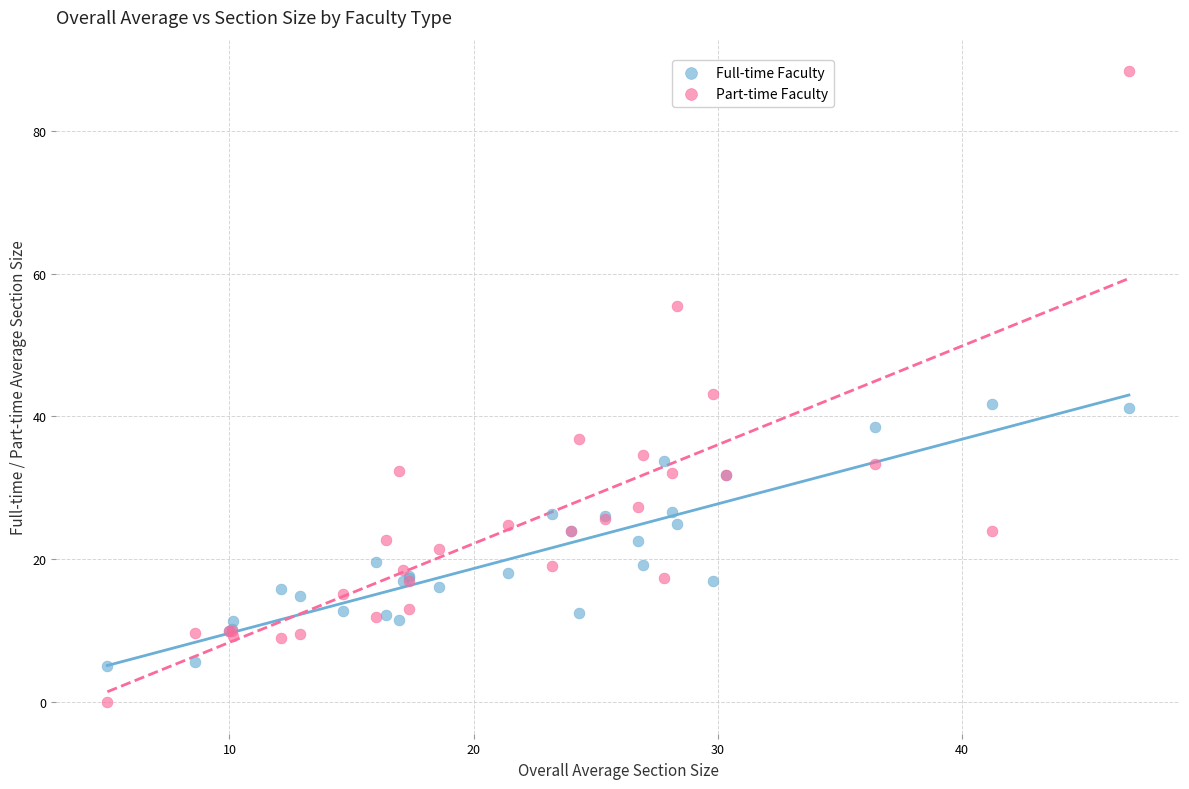

What are all the series names shown in the legend?

Full-time Faculty, Part-time Faculty